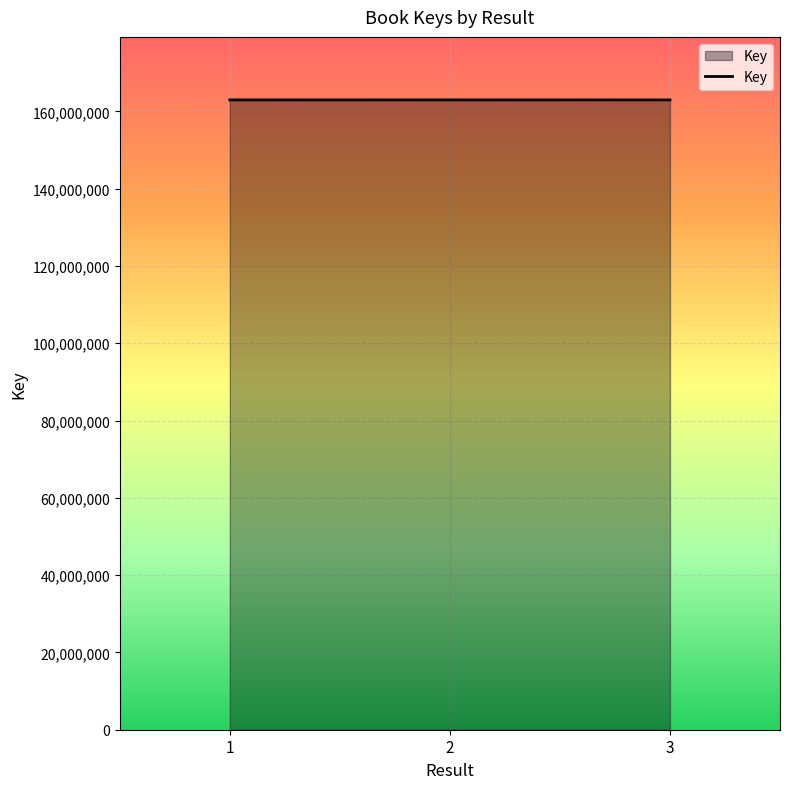

Is it true that the value at 2 is 220137009?

False